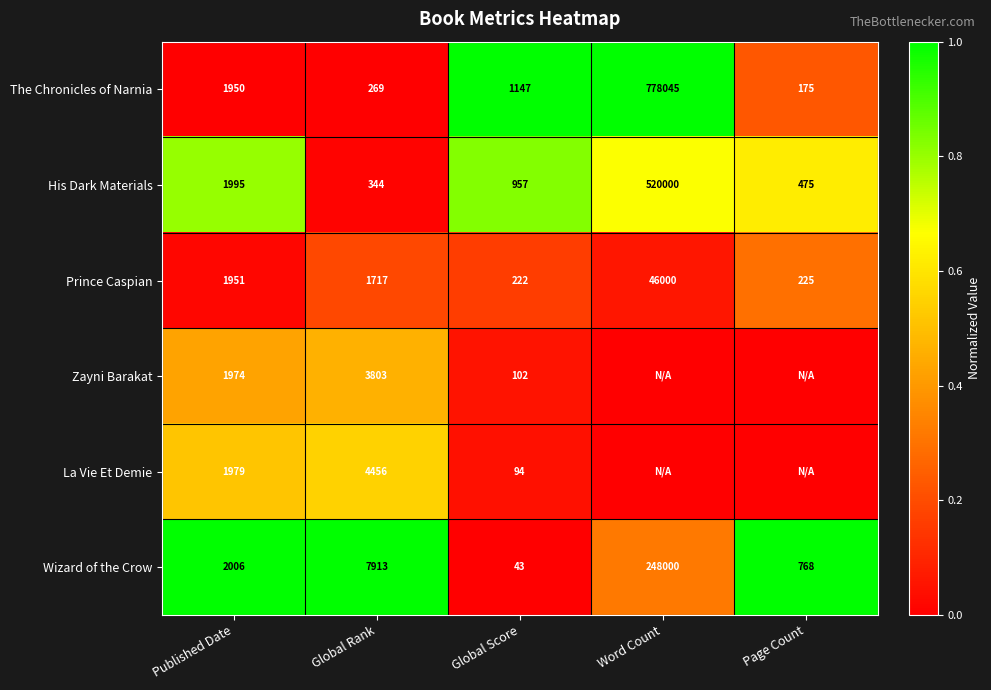

How many series are shown in this chart?

6